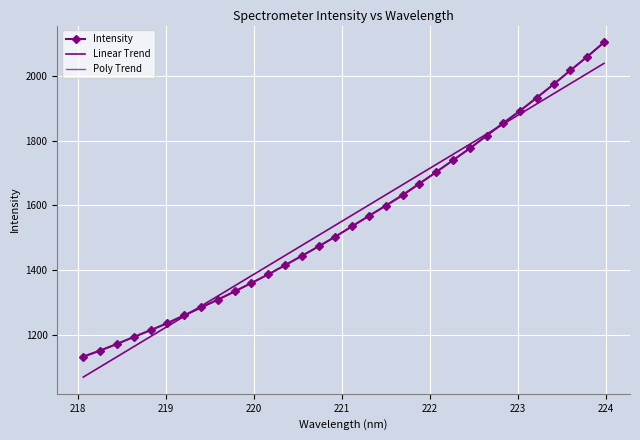

How many times do Poly Trend and Intensity cross each other?

11